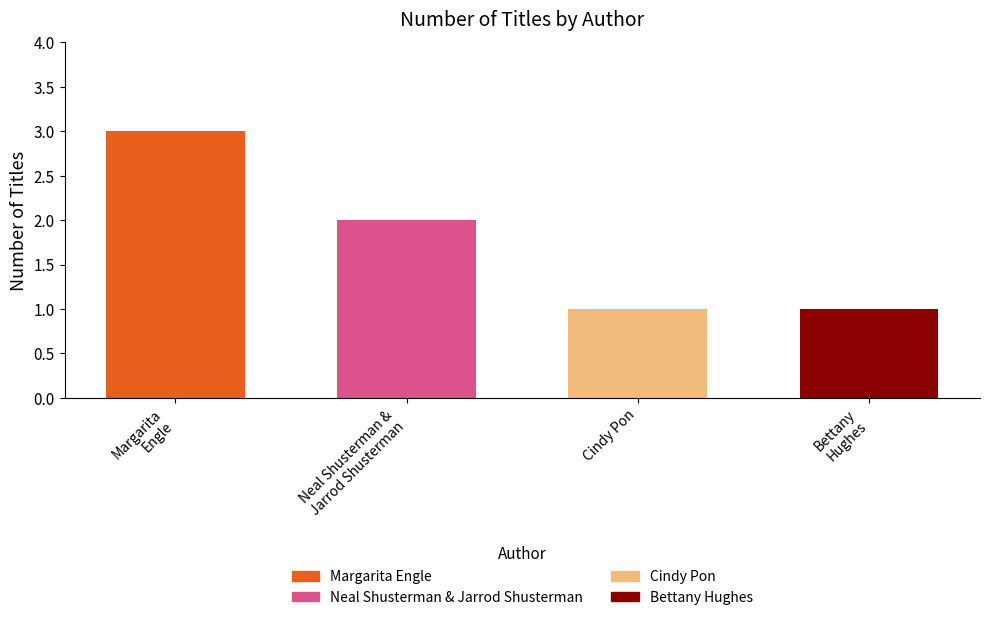

The chart shows a value of 1 at Cindy Pon. True or false?

True